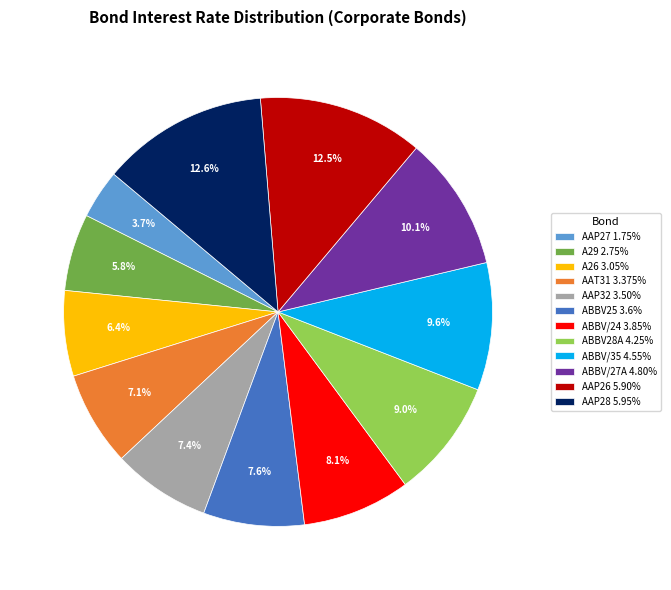

To the nearest percent, what is the combined percentage of ABBV/24 3.85% and A26 3.05%?

15%